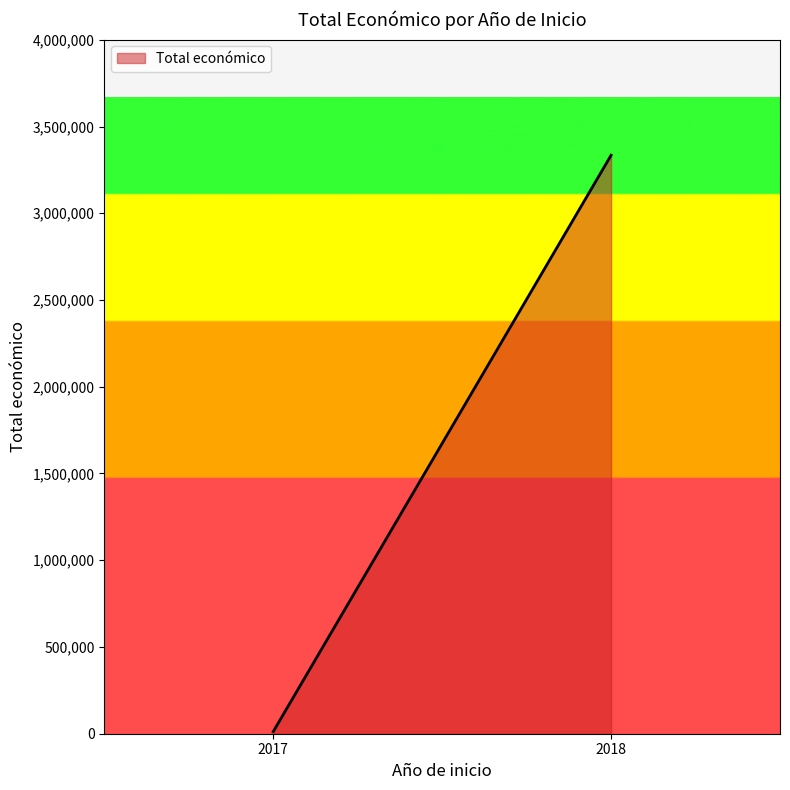

Where is the data nearest to the value 1537435?

2018